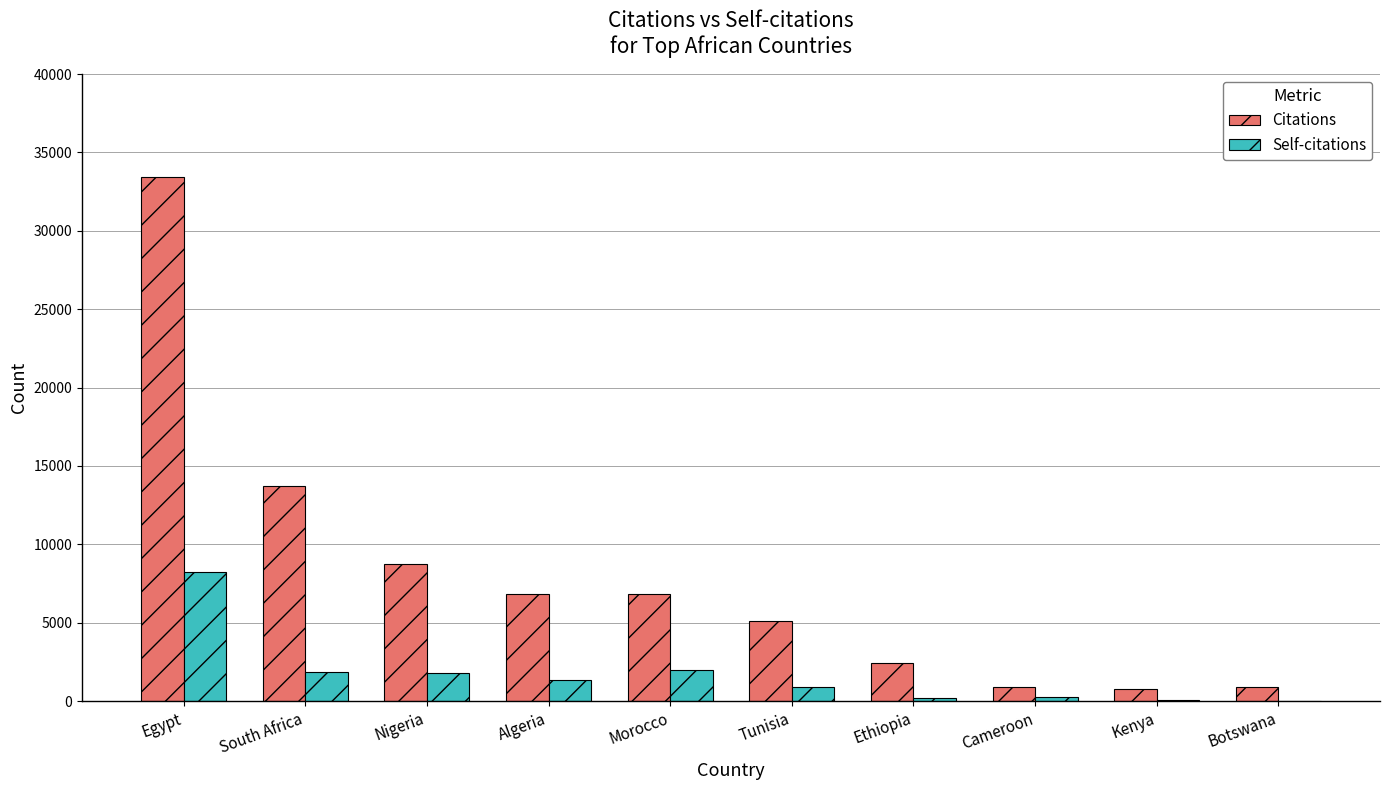

How many data points does each series have?

10